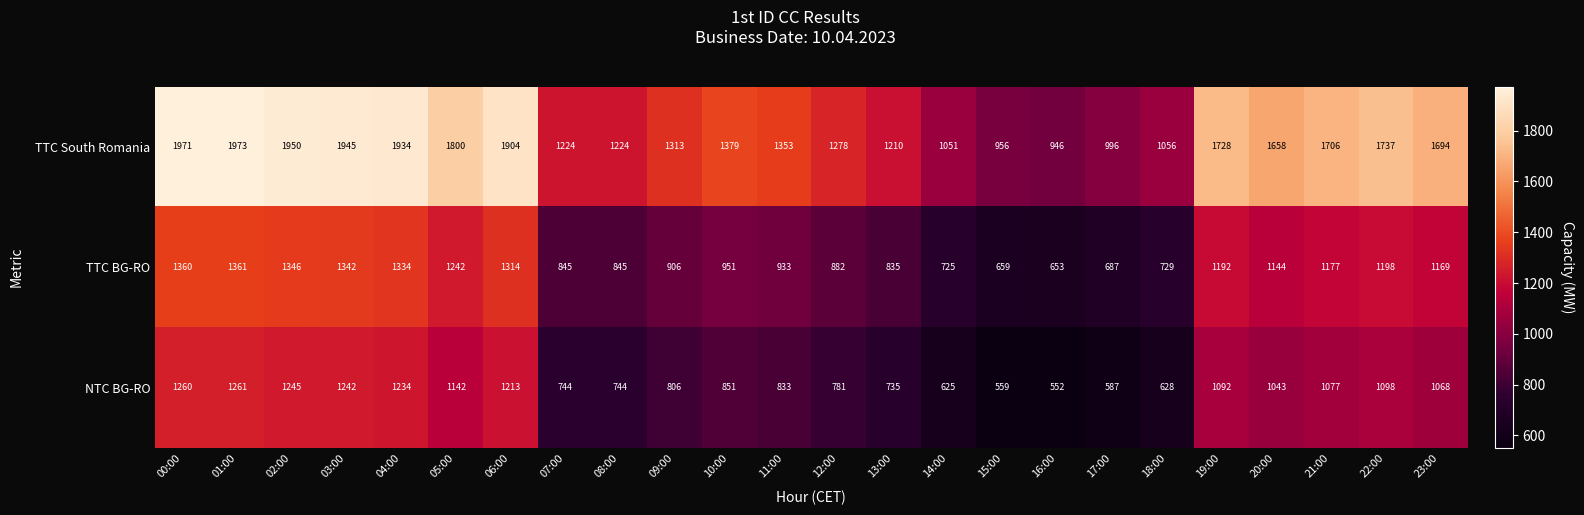

The TTC BG-RO series shows 1132 at 16:00. True or false?

False